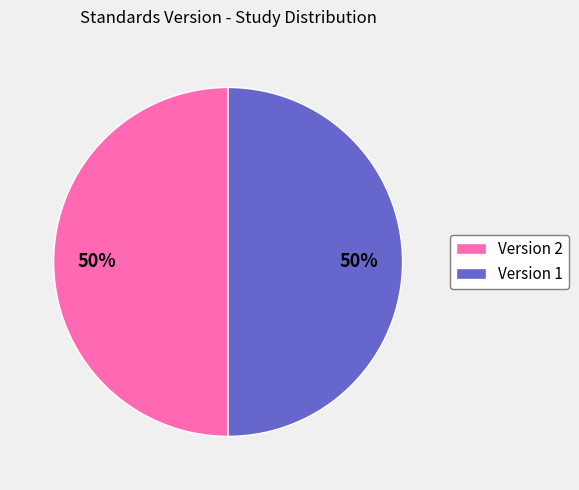

To the nearest percent, what is the average slice percentage?

50%